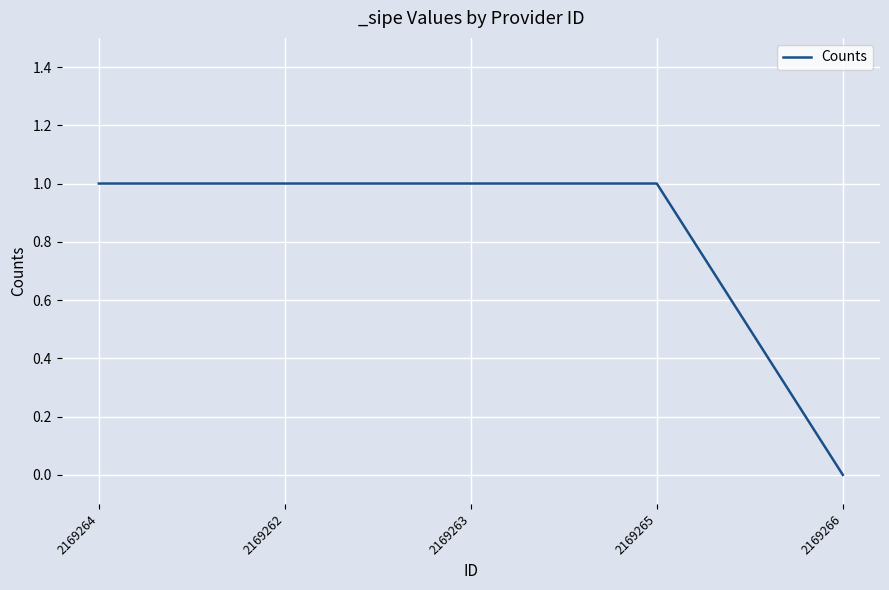

What position from the left is 2169263?

3